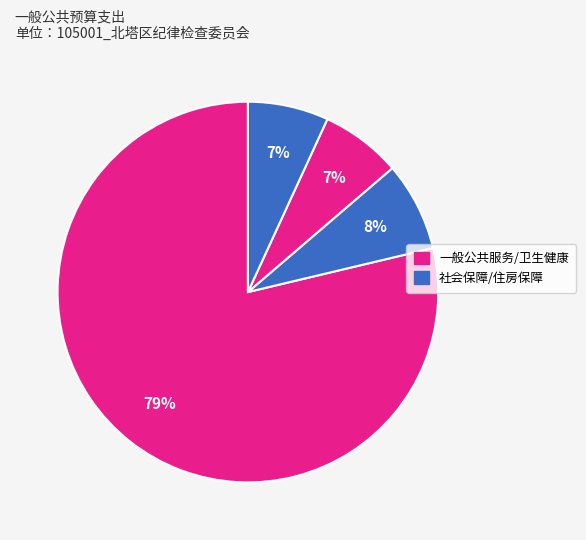

To the nearest percent, what is the average slice percentage?

25%